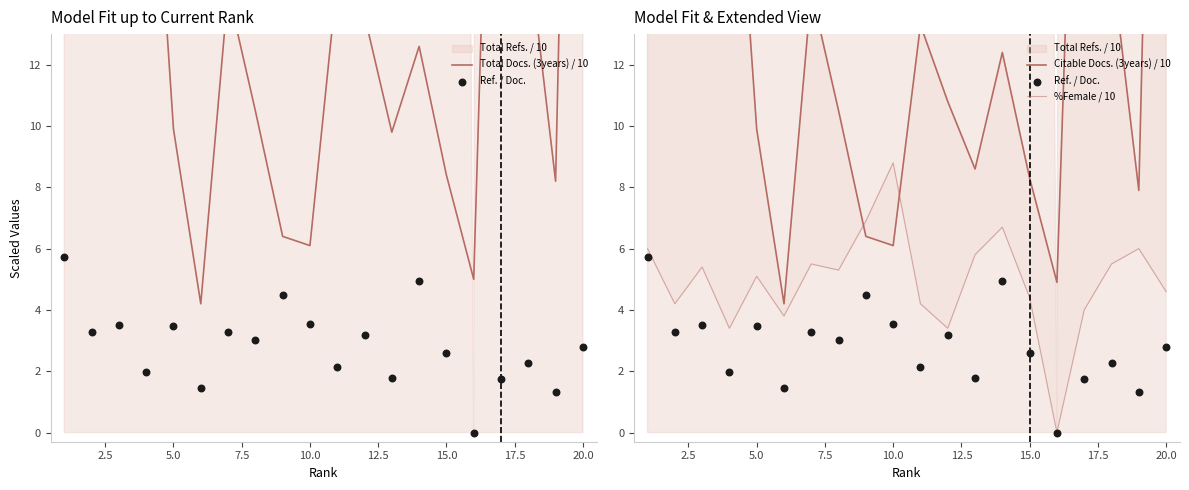

At which category is the sum across all series the highest?

20.0